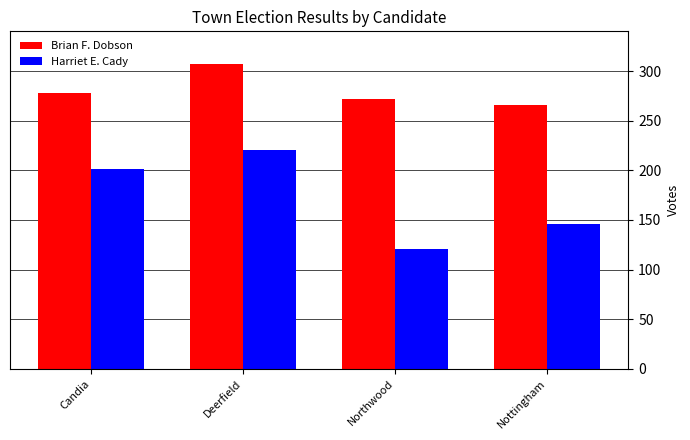

Which series has the widest spread of values?

Harriet E. Cady